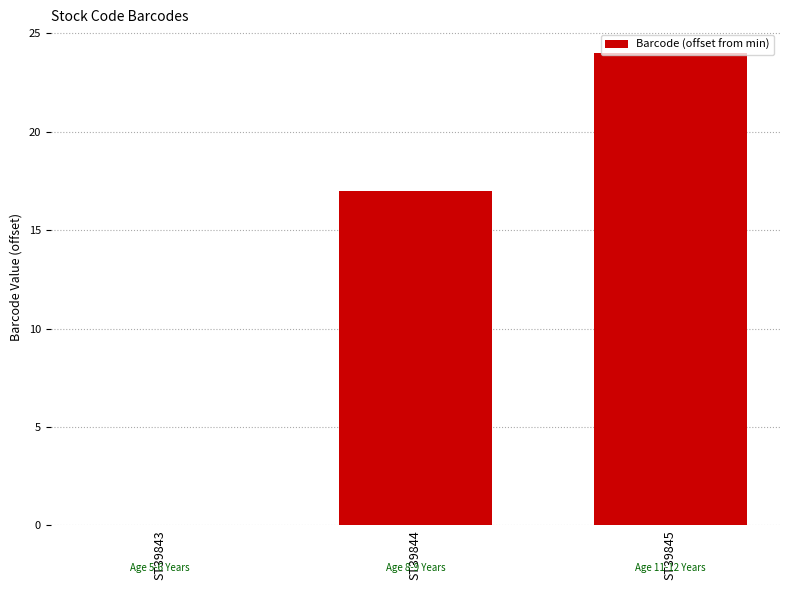

What value does the data have at ST39844, to the nearest 10?

20